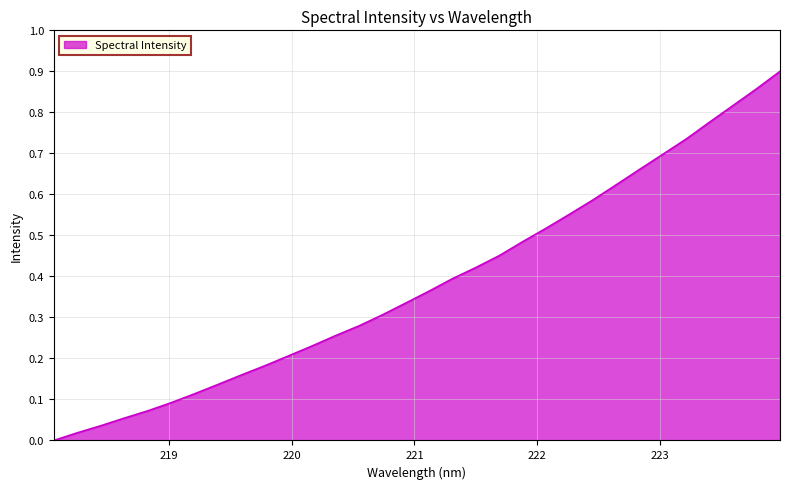

What is the label of the 14th point from the left?

220.5444